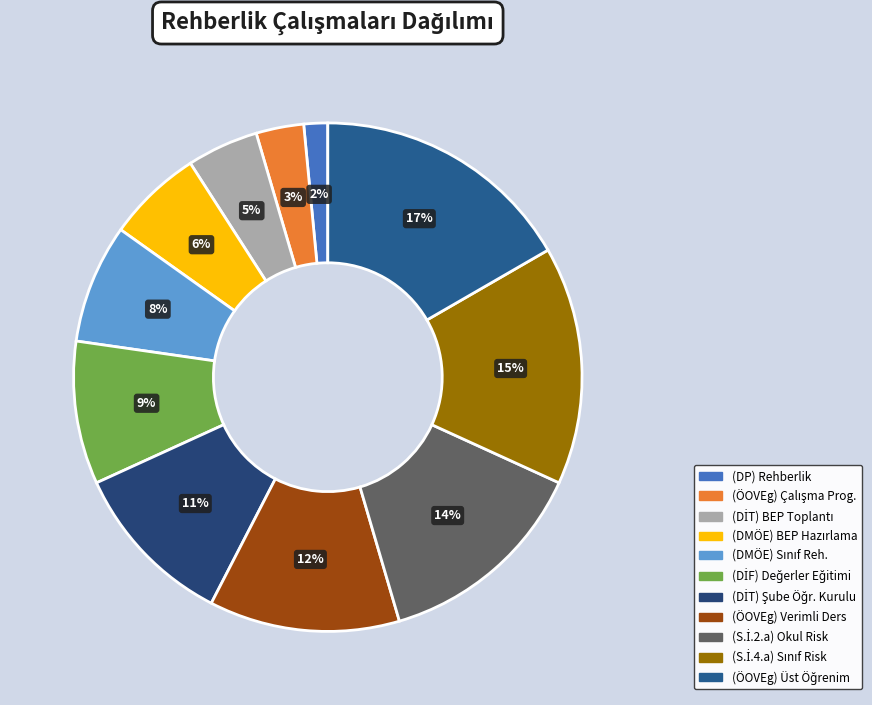

How many segments does this pie chart have?

11